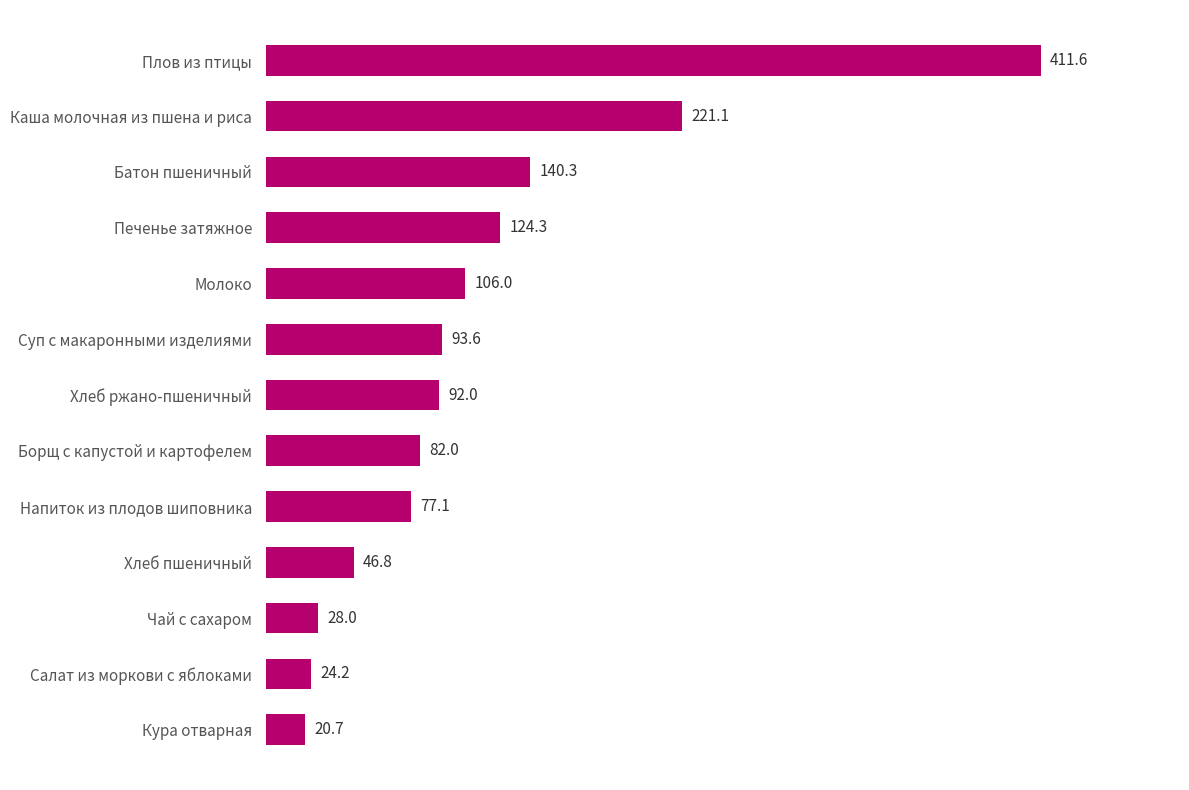

What is the change in value from Хлеб ржано-пшеничный to Кура отварная?

-71.3